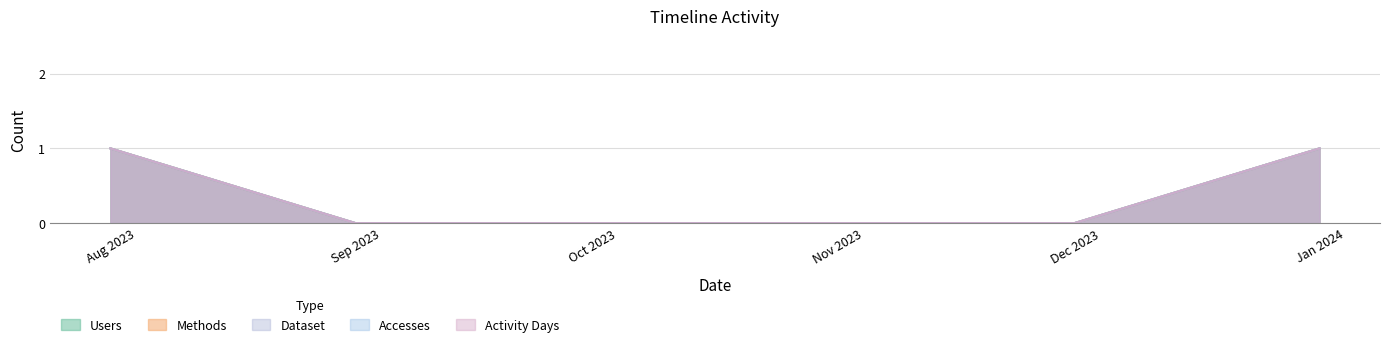

At how many categories does at least one series exceed 0?

2